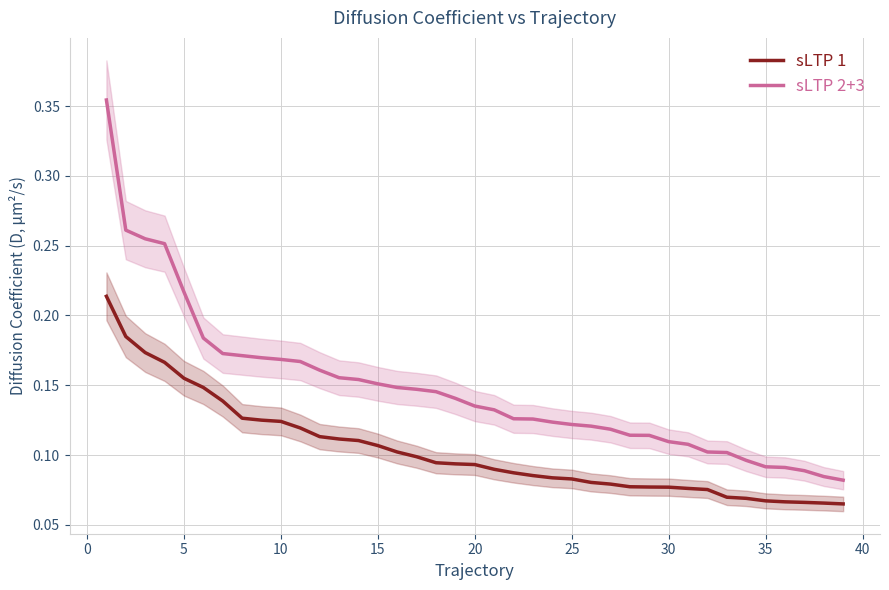

List the series in order of their peak value, lowest first.

sLTP 1, sLTP 2+3